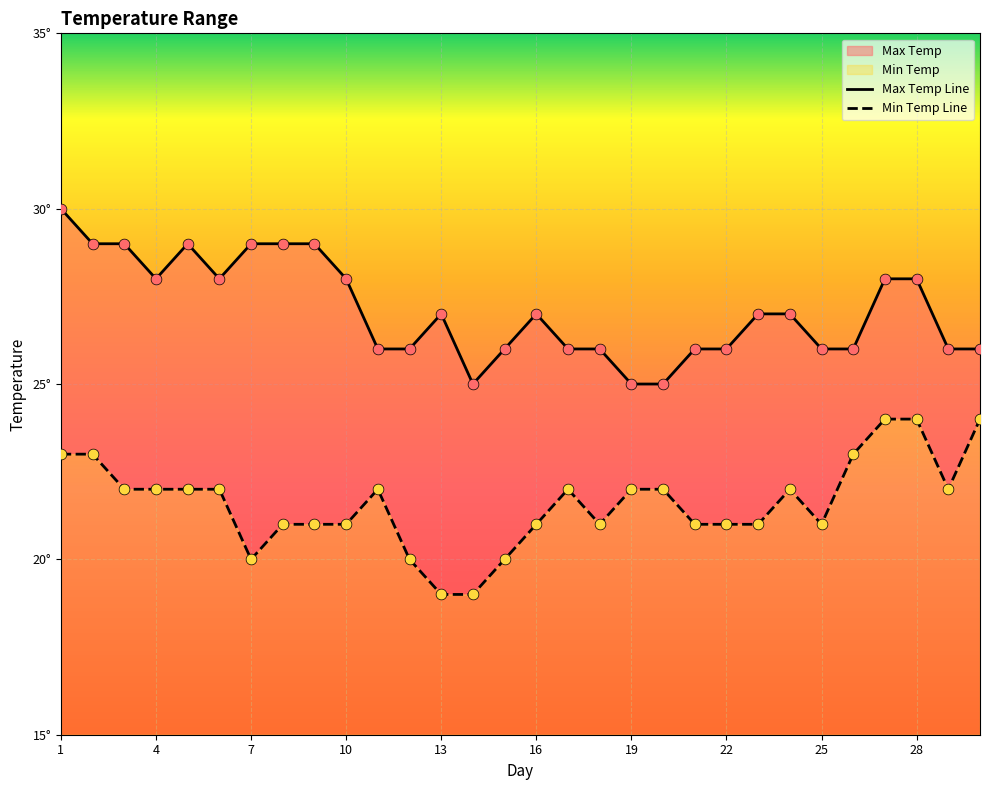

At which category is the sum across all series the highest?

1